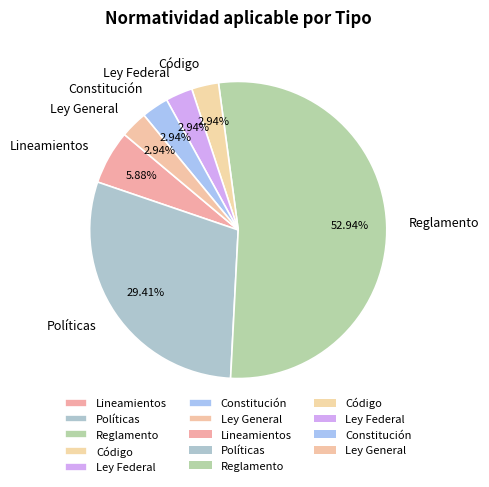

Which slice represents more than half of the pie?

Reglamento